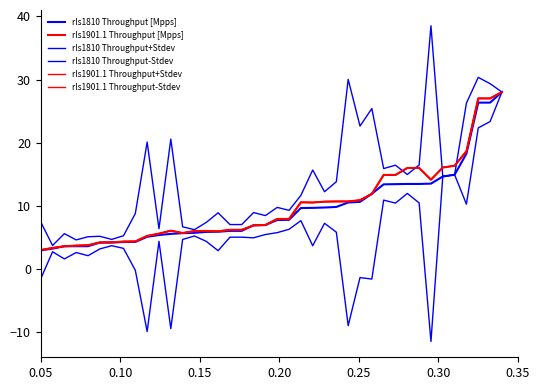

How many lines are shown in the chart?

6